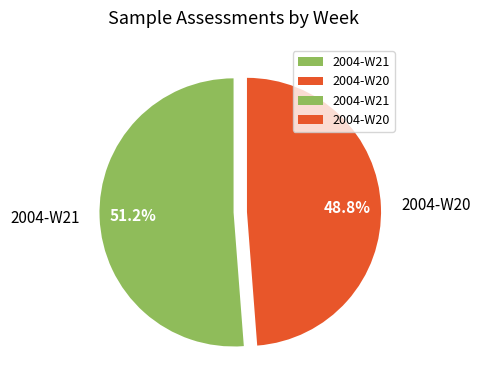

Count the number of slices in the pie.

2